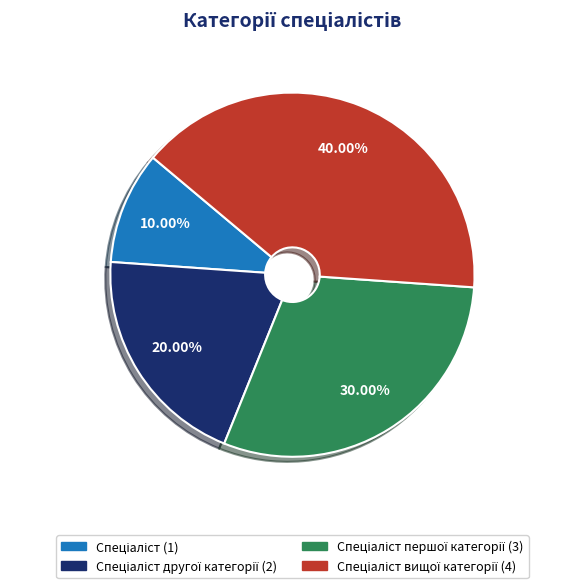

Is there a majority slice in this chart?

No